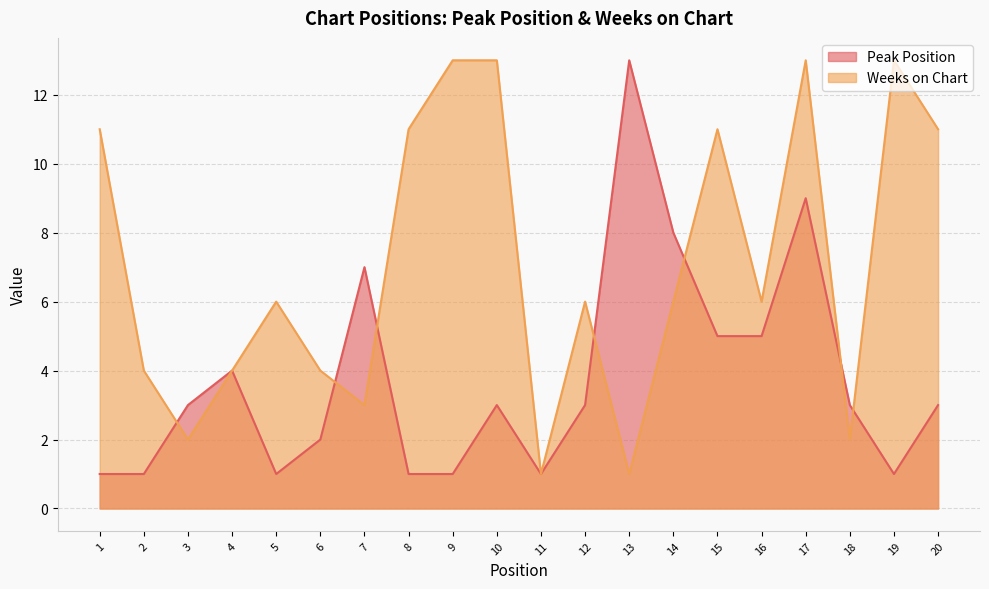

Which series has the largest total across all categories?

Weeks on Chart